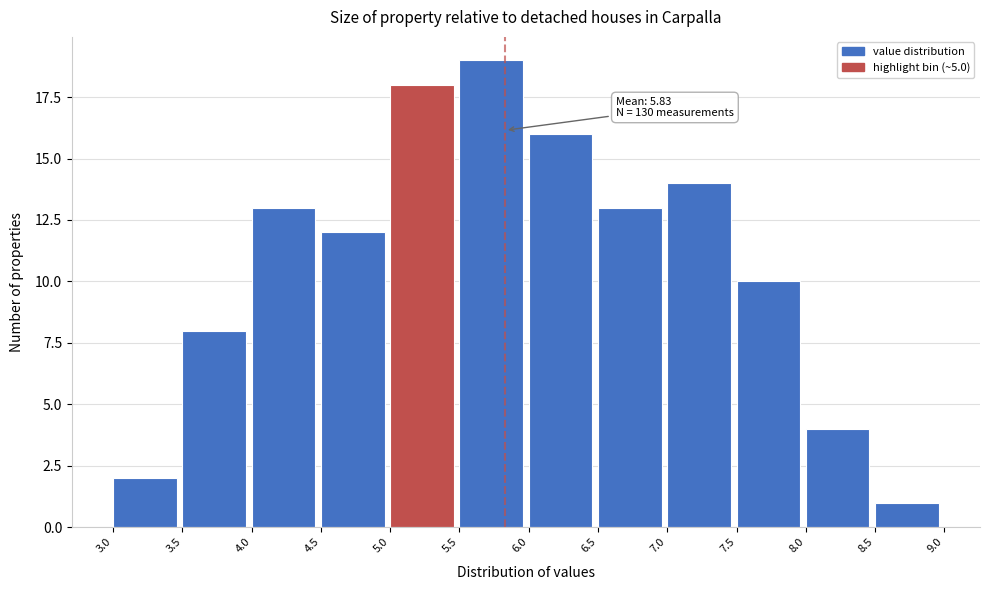

Which range on the x-axis has the tallest bar?

5.5 to 6.0